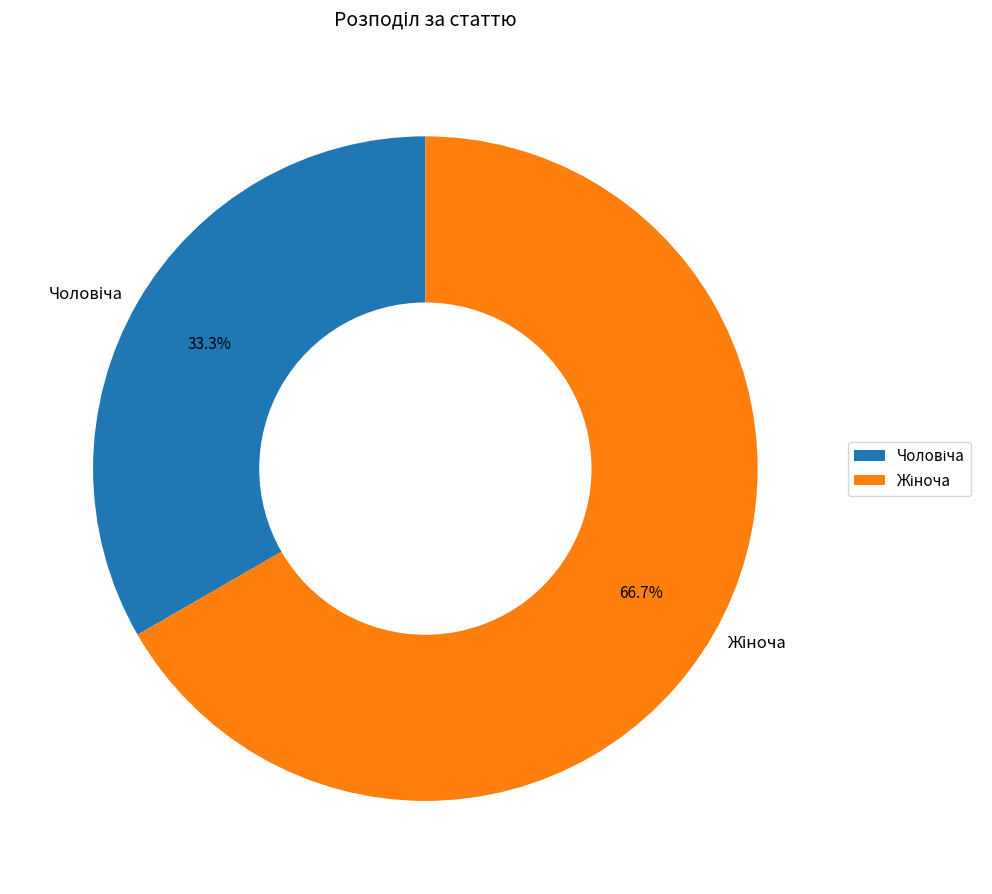

Is there a majority slice in this chart?

Yes